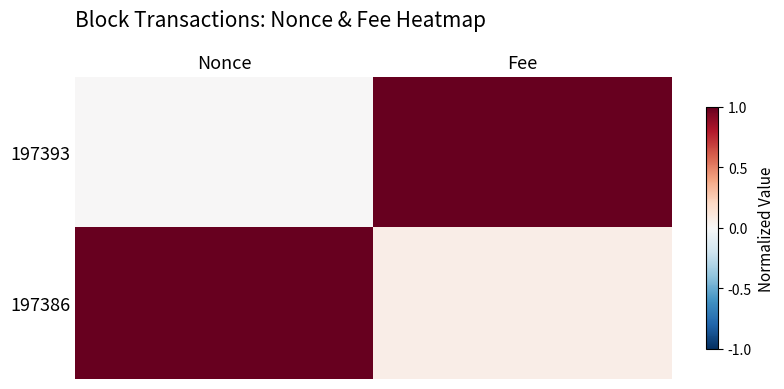

Reading right to left, transcribe all the data shown in this chart.

197393: Fee=1.0	Nonce=0.0
197386: Fee=0.1	Nonce=1.0